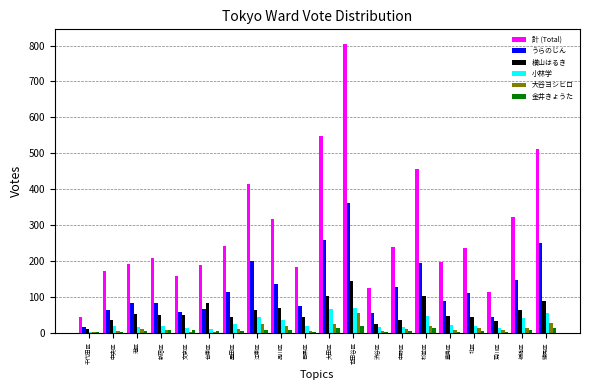

Which series has the largest total across all categories?

計 (Total)